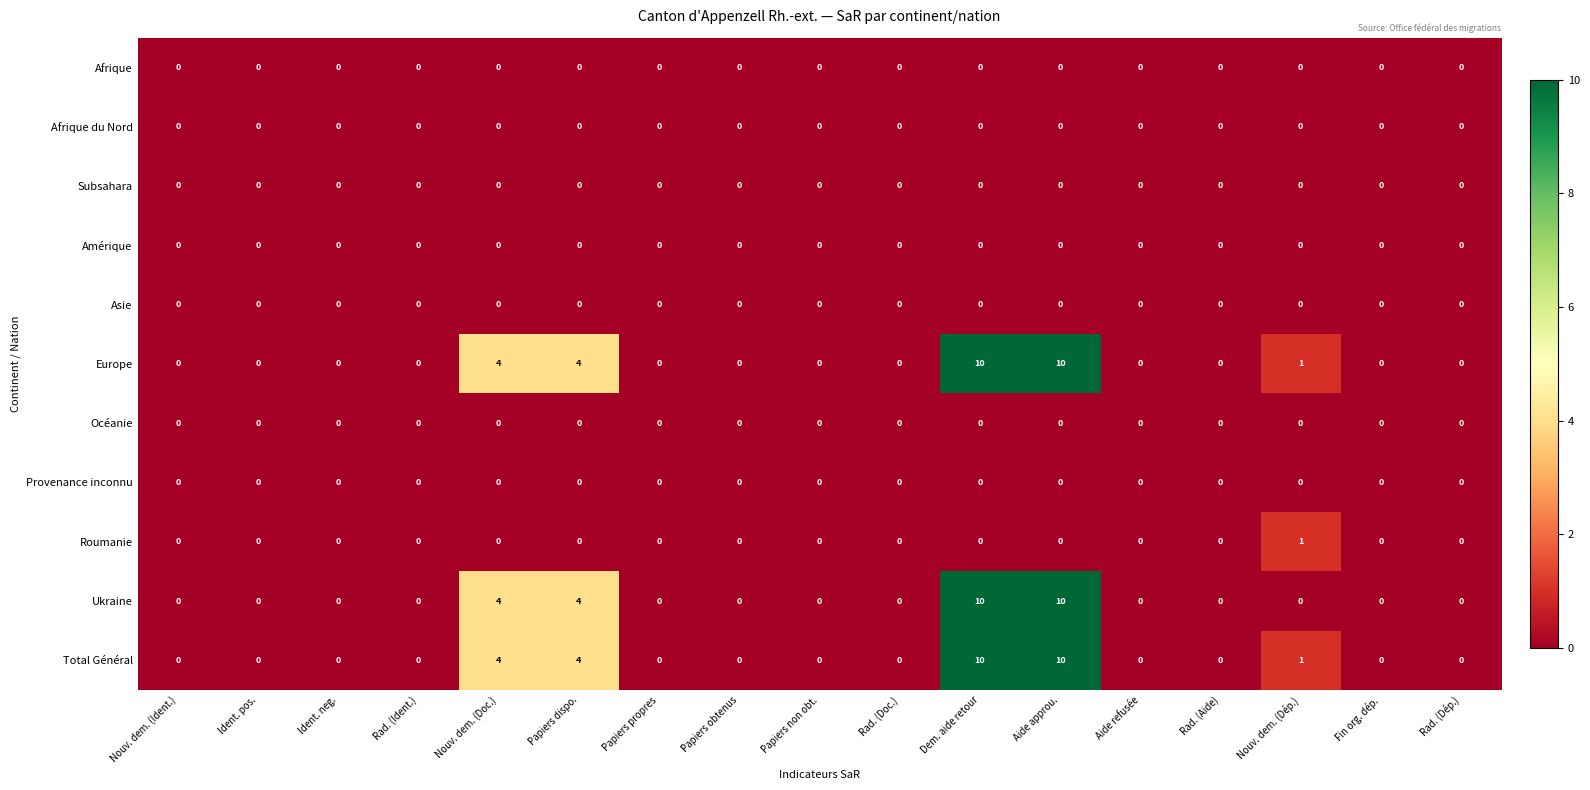

The value of Europe at Aide refusée is -3. True or false?

False